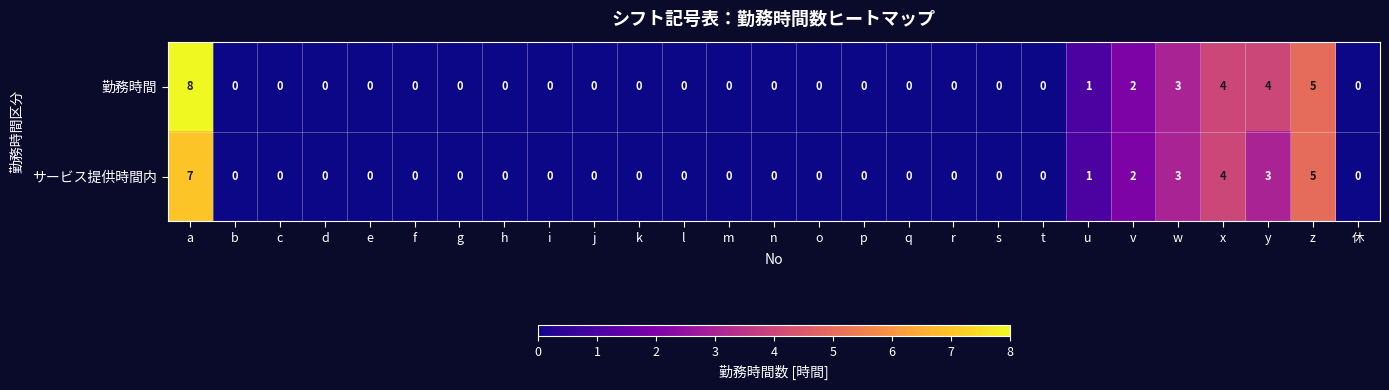

Count the number of categories in the chart.

27